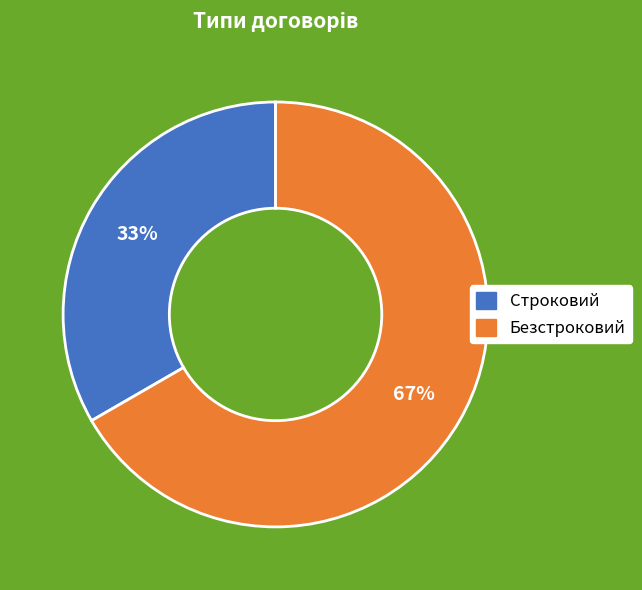

What is the total percentage of Строковий and Безстроковий?

100.0%